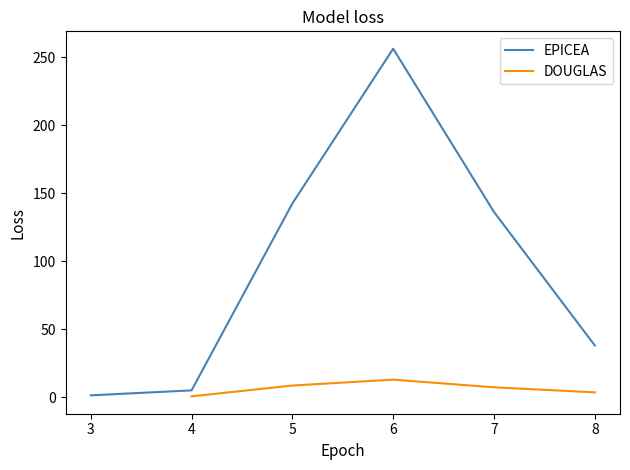

The value of DOUGLAS at 7 is 7.2. True or false?

True